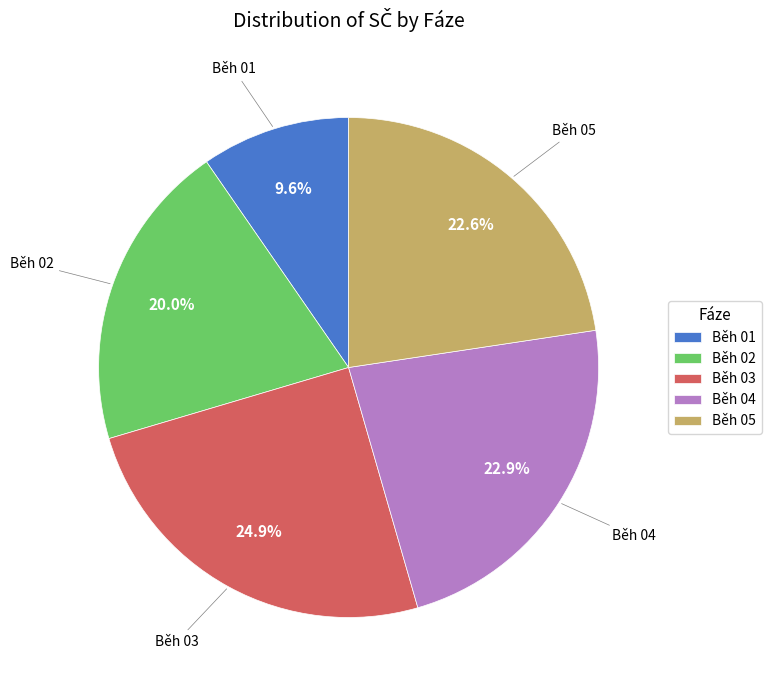

What portion of the pie excludes Běh 04?

77.1%